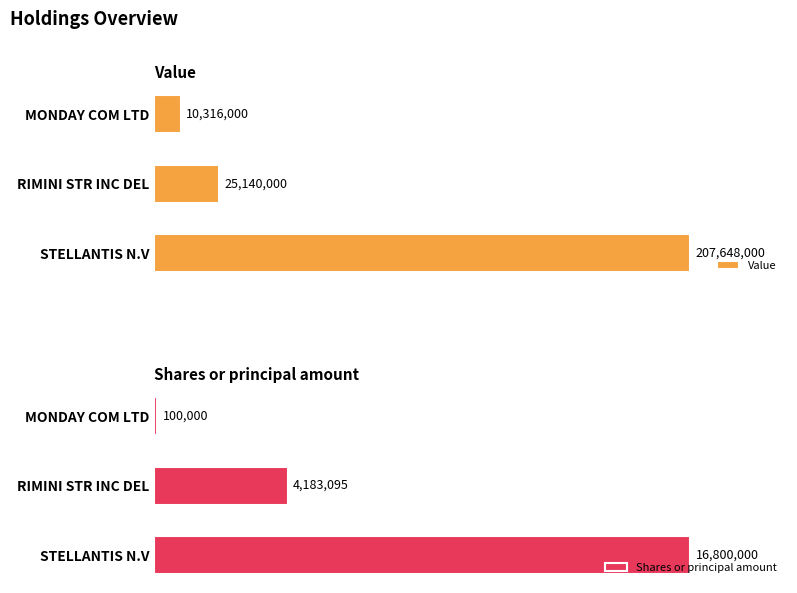

List the labels in order of Value value, smallest first.

MONDAY COM LTD, RIMINI STR INC DEL, STELLANTIS N.V